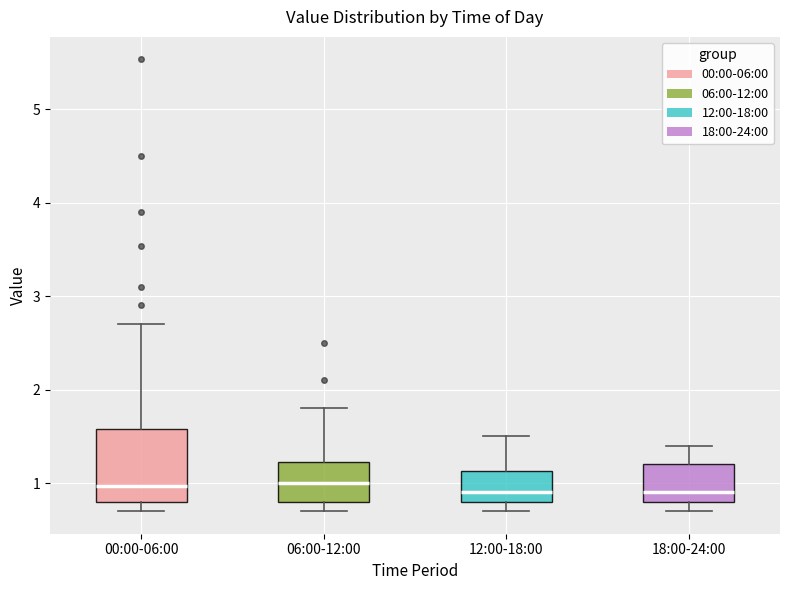

Reading left to right, transcribe this box plot: for each box, give where its median line is, the range the box spans, and where its two whiskers end, as read against the y-axis. The values are not printed on the chart, so give them approximately, as read against the axis.

00:00-06:00: median 1.0, box 0.8 to 1.6, whiskers 0.7 to 2.7
06:00-12:00: median 1.0, box 0.8 to 1.2, whiskers 0.7 to 1.8
12:00-18:00: median 0.9, box 0.8 to 1.1, whiskers 0.7 to 1.5
18:00-24:00: median 0.9, box 0.8 to 1.2, whiskers 0.7 to 1.4